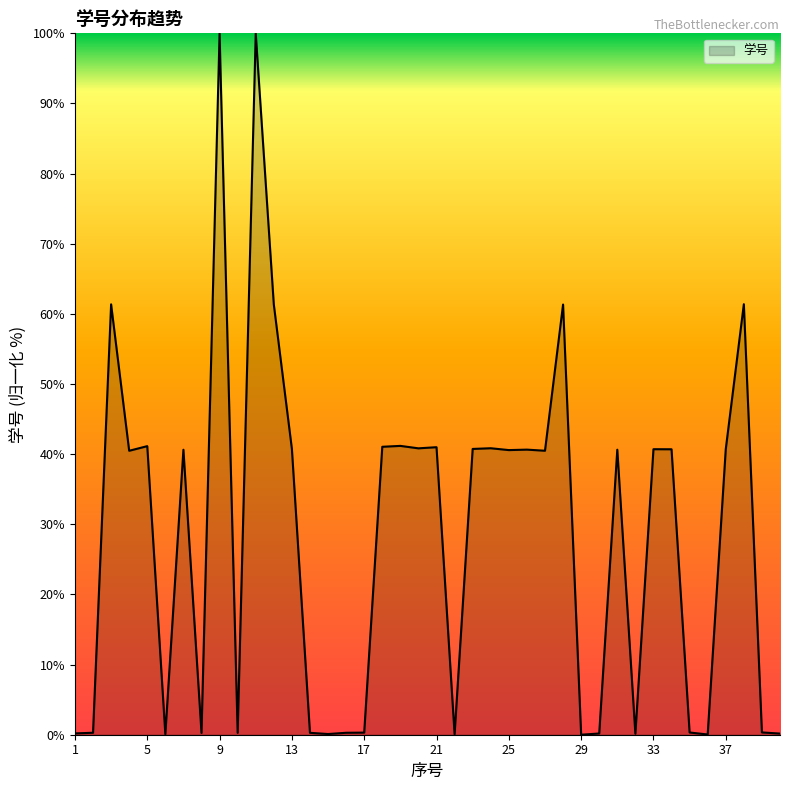

What is the difference between the maximum and minimum values?

100.0